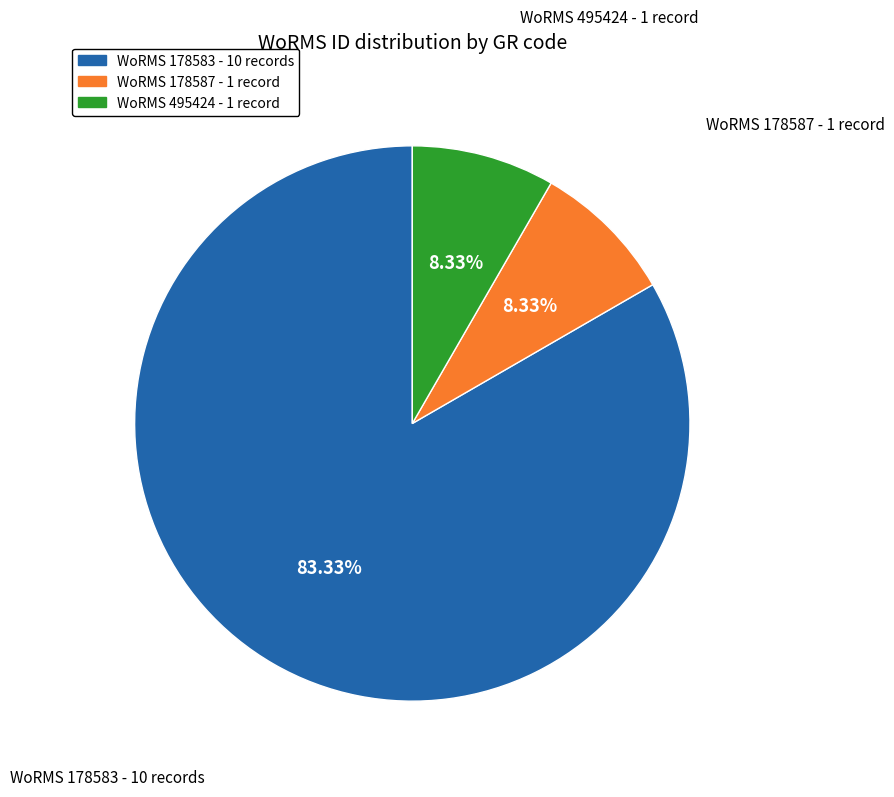

To the nearest percent, what is the difference between the largest and smallest slice percentages?

75%